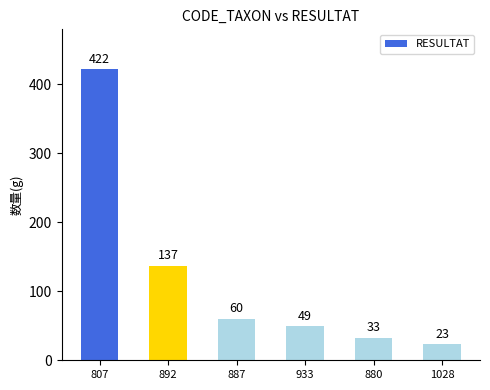

What is the average value?

121